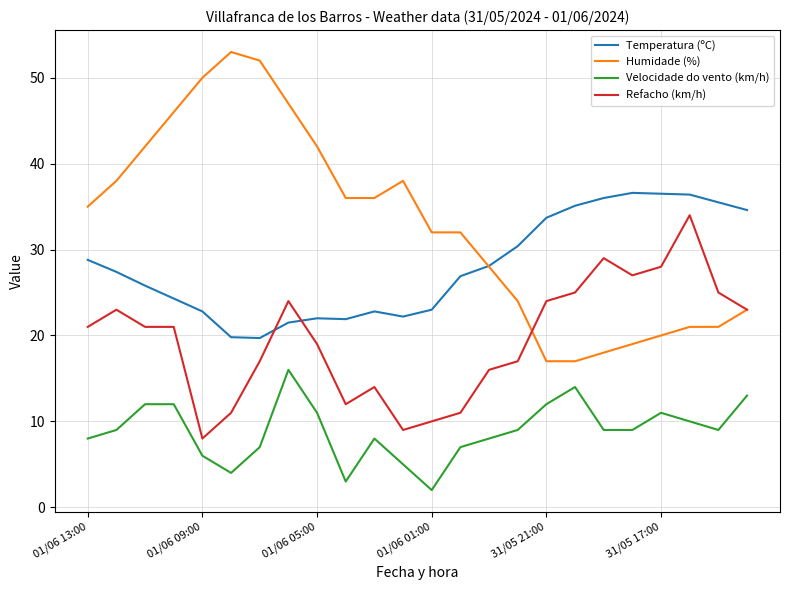

True or false: Velocidade do vento (km/h) and Refacho (km/h) intersect in this chart.

False